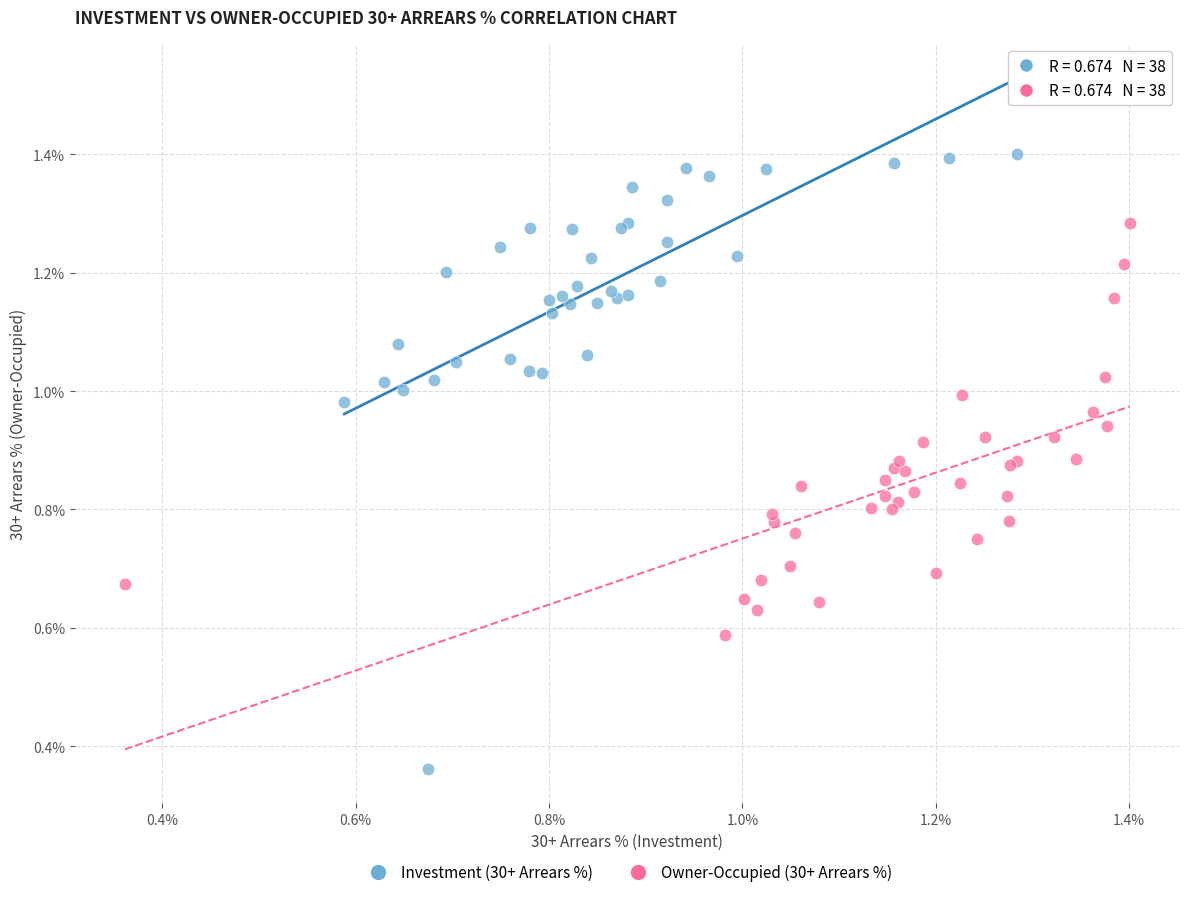

What are all the series names shown in the legend?

Investment (30+ Arrears %), Owner-Occupied (30+ Arrears %)